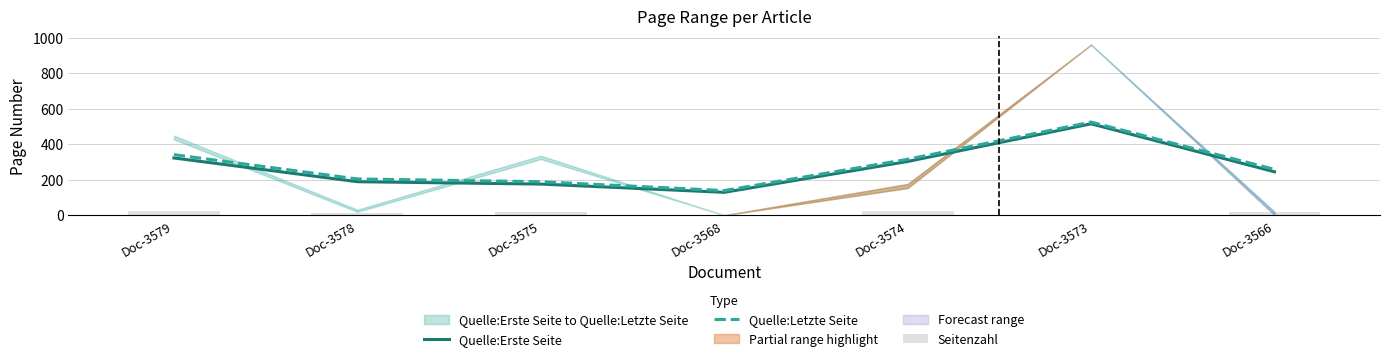

What is the total value across all series at Doc-3579?

684.2